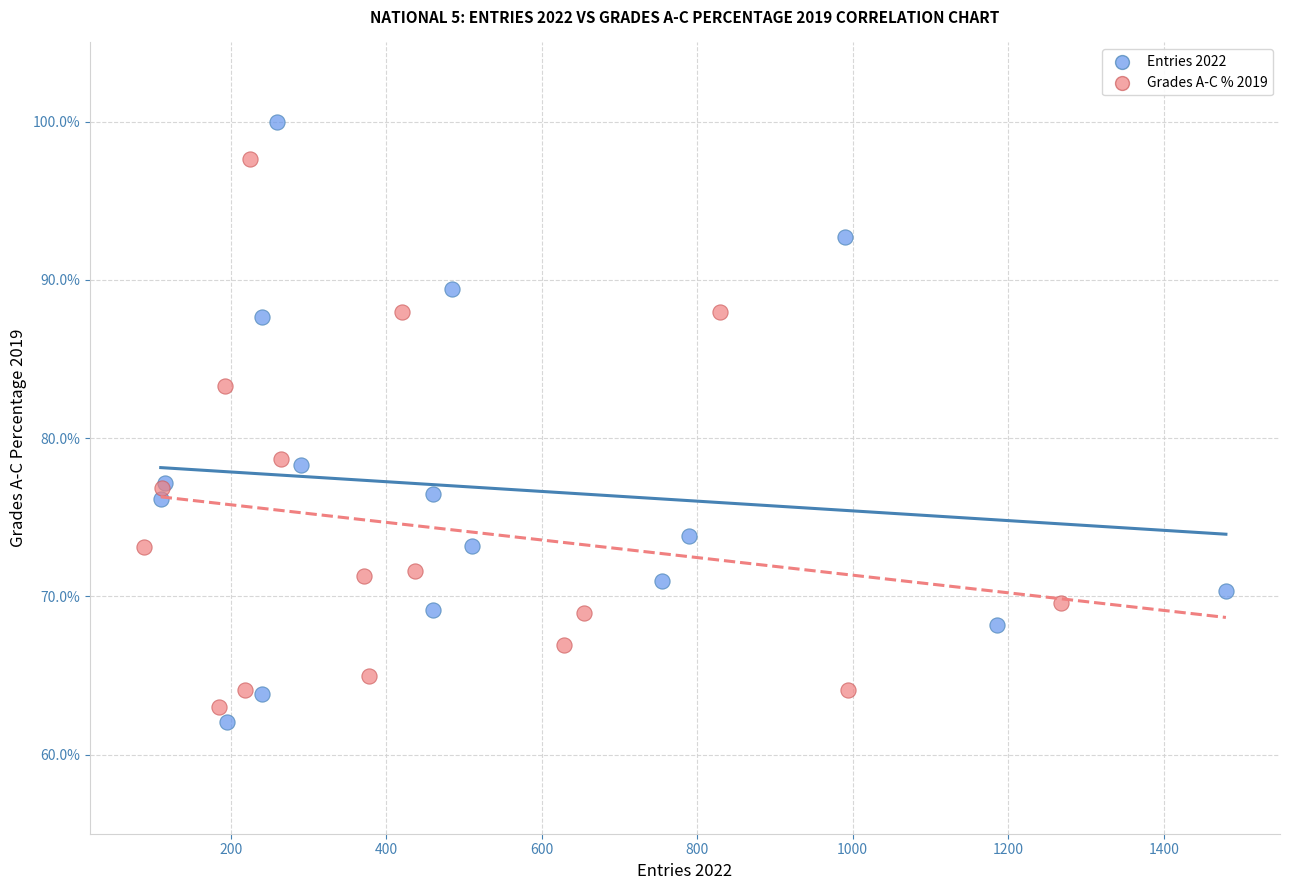

Which series contains the highest Y value?

Entries 2022